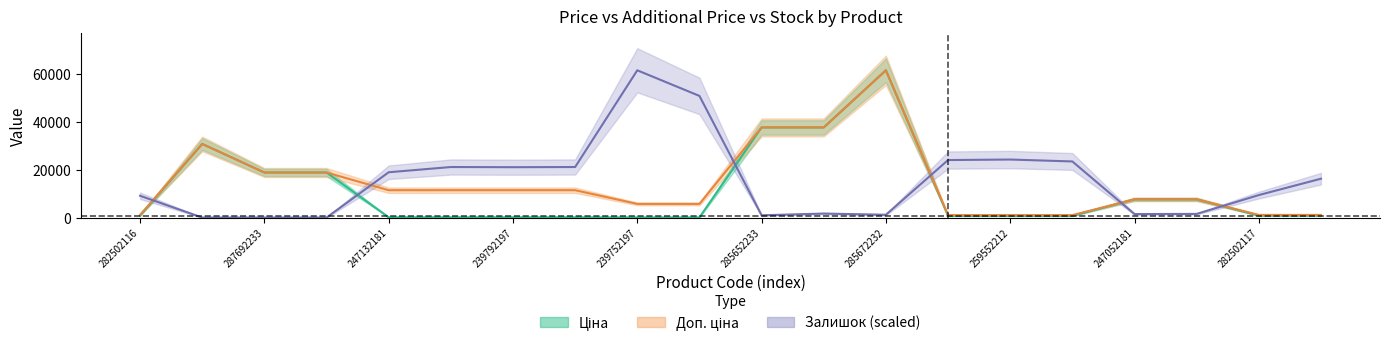

What is the difference between the highest and lowest values at 239792196?

20969.8